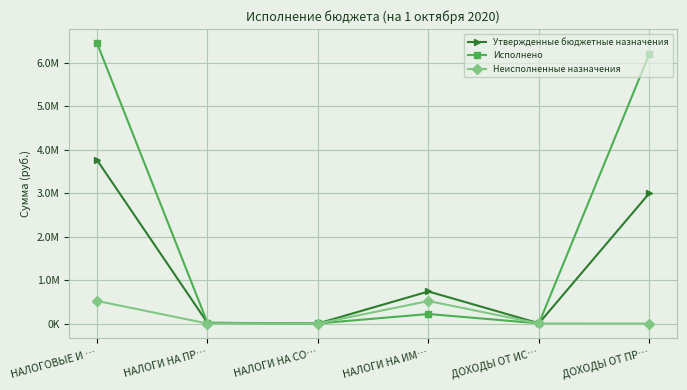

What is the spread (max minus min) of values at ДОХОДЫ ОТ ИС…?

4500.0